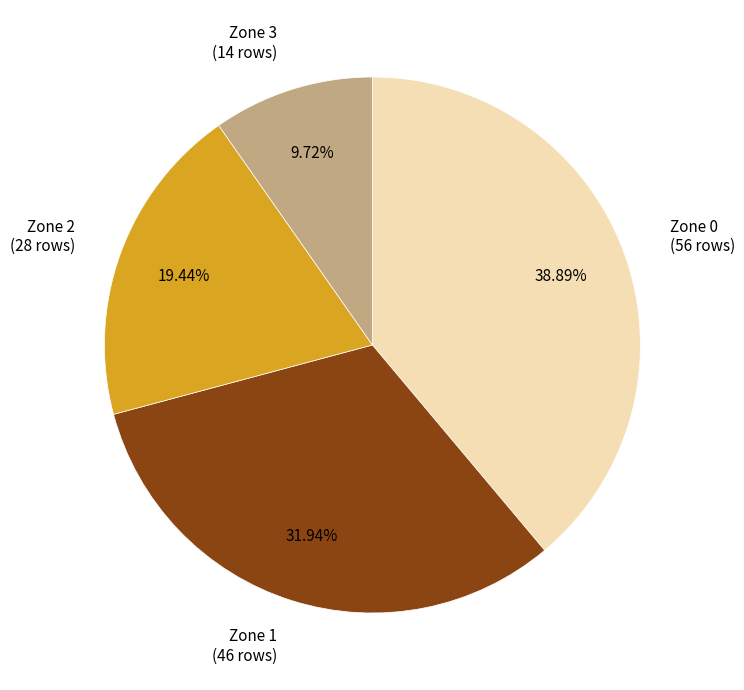

Does Zone 2 account for over 50% of the chart?

No